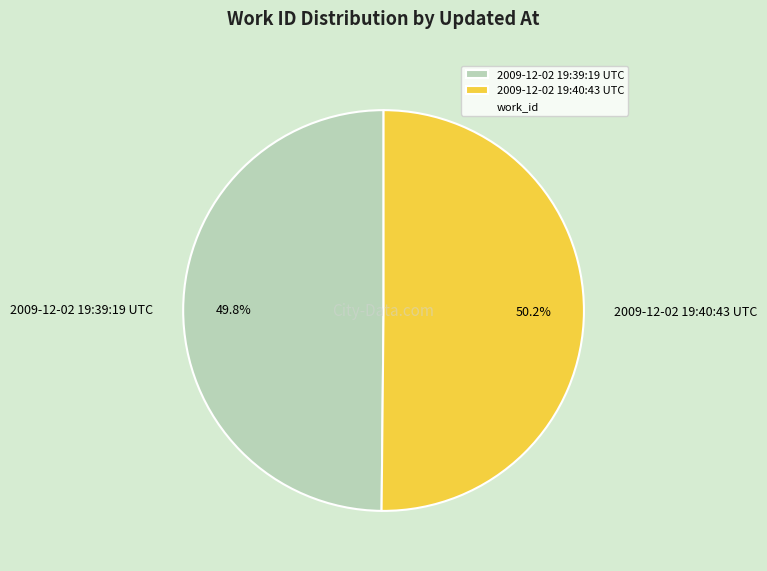

To the nearest percent, what portion does 2009-12-02 19:40:43 UTC represent?

50%